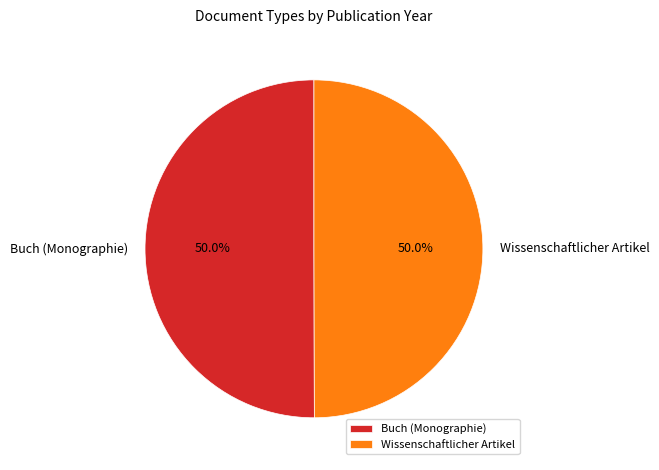

What is the ratio of the value at Buch (Monographie) to the value at Wissenschaftlicher Artikel?

1.0